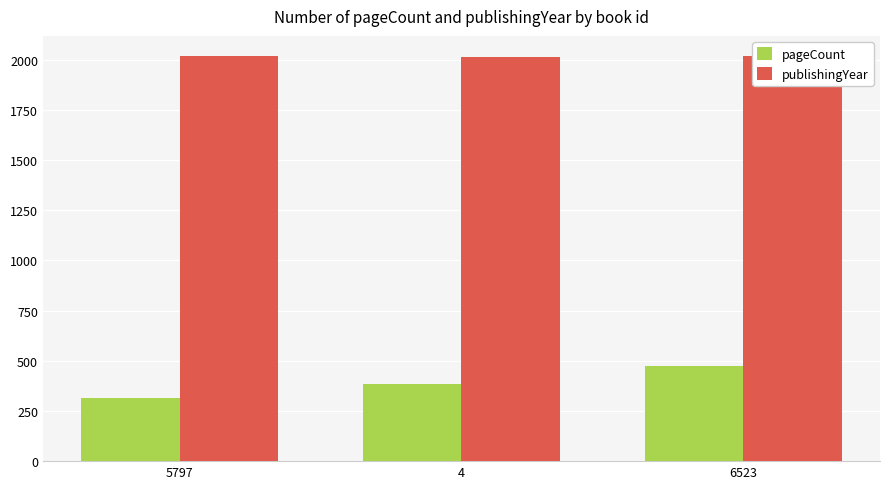

Where does the publishingYear series first go above 2016?

6523